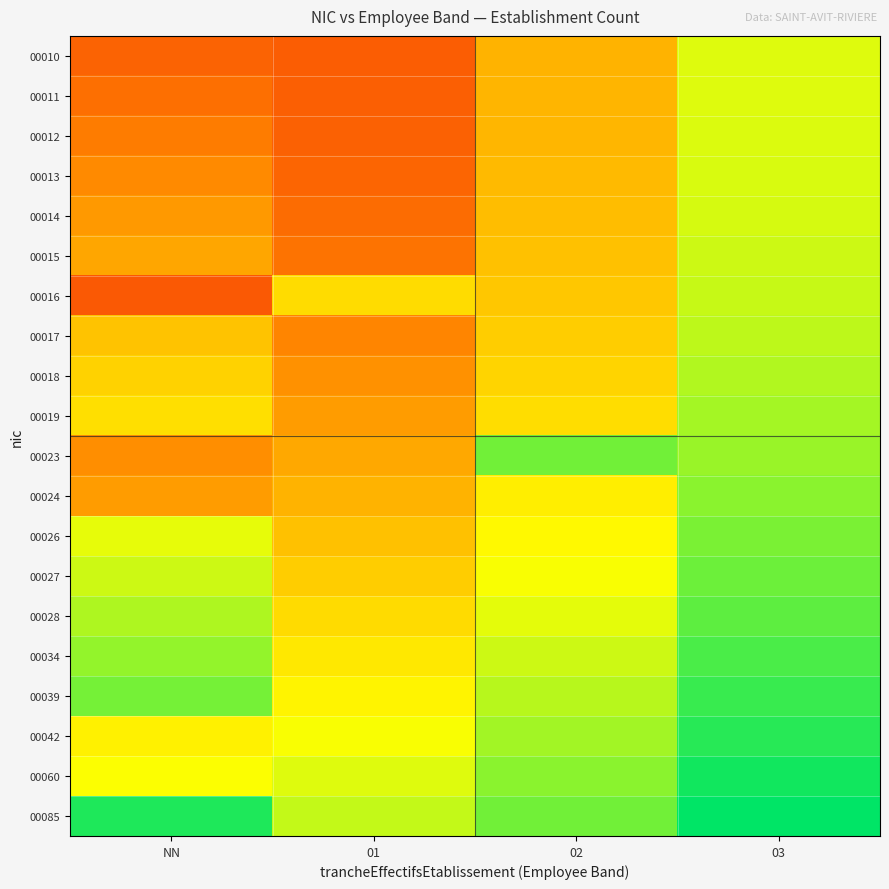

Reading right to left, list all the values displayed in this chart.

00010: 03=56.6	02=37.7	01=18.9	NN=20.0
00011: 03=56.6	02=37.8	01=19.1	NN=23.0
00012: 03=56.9	02=38.2	01=19.8	NN=26.0
00013: 03=57.3	02=38.8	01=20.9	NN=28.9
00014: 03=57.8	02=39.5	01=22.3	NN=31.9
00015: 03=58.5	02=40.5	01=24.0	NN=34.9
00016: 03=59.3	02=41.7	01=46.0	NN=17.9
00017: 03=60.3	02=43.1	01=28.1	NN=40.8
00018: 03=61.4	02=44.6	01=30.4	NN=43.8
00019: 03=62.6	02=46.3	01=32.8	NN=46.8
00023: 03=63.9	02=68.0	01=35.2	NN=29.8
00024: 03=65.4	02=49.9	01=37.8	NN=32.8
00026: 03=66.9	02=51.9	01=40.4	NN=55.7
00027: 03=68.5	02=54.0	01=43.1	NN=58.7
00028: 03=70.3	02=56.2	01=45.7	NN=61.7
00034: 03=72.1	02=58.5	01=48.5	NN=64.7
00039: 03=74.0	02=60.8	01=51.2	NN=67.6
00042: 03=75.9	02=63.1	01=54.0	NN=50.6
00060: 03=77.9	02=65.5	01=56.8	NN=53.6
00085: 03=80.0	02=68.0	01=59.6	NN=76.6